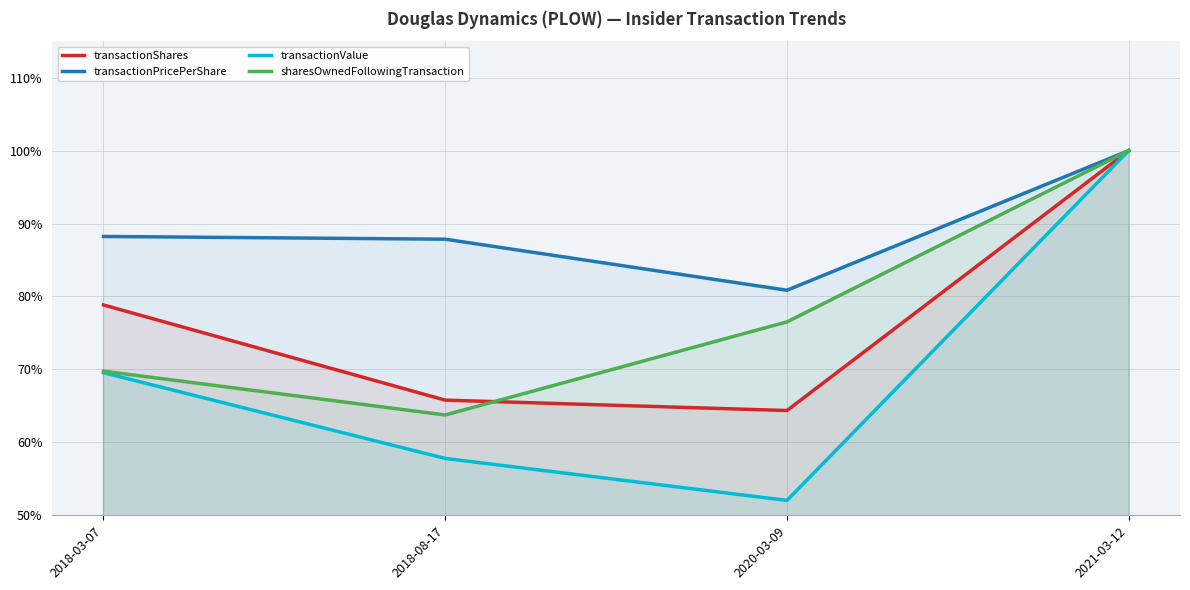

How many data points does each series have?

4